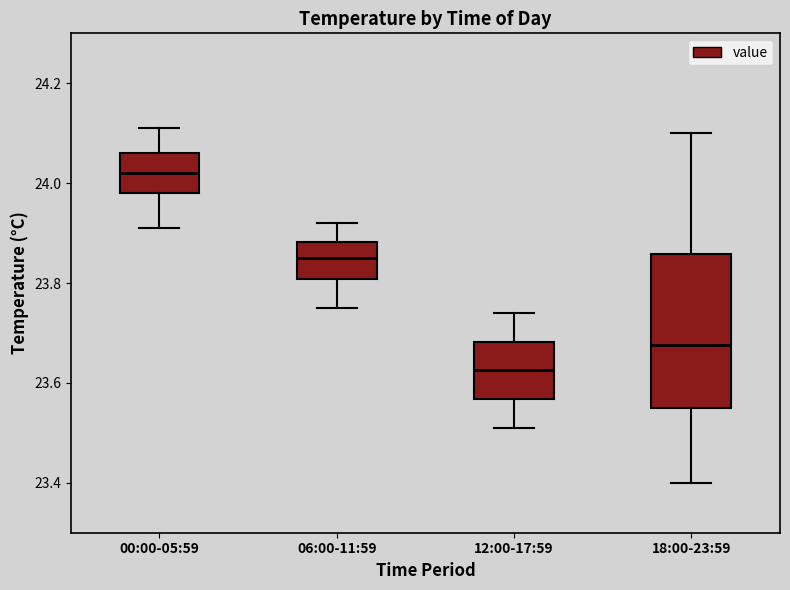

Where does the lower whisker of the box for 12:00-17:59 end on the y-axis? The values are not printed on the chart, so give them approximately, as read against the axis.

23.52